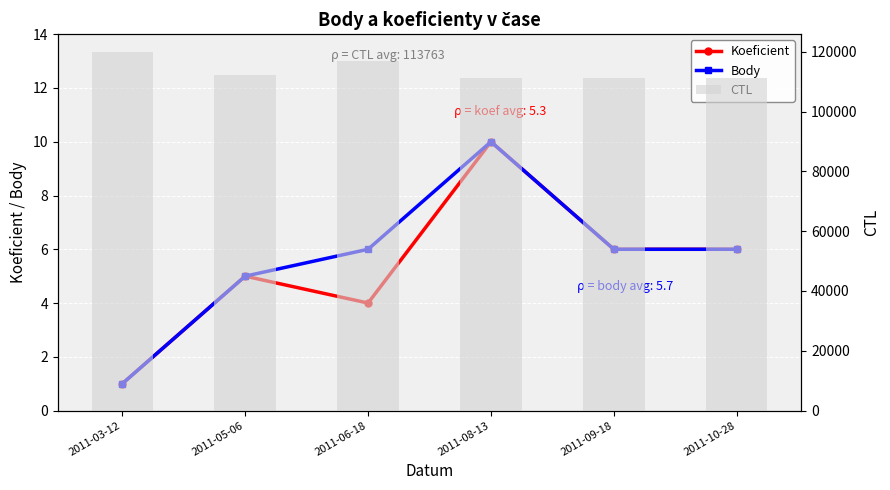

The value of Body at 2011-09-18 is 6. True or false?

True